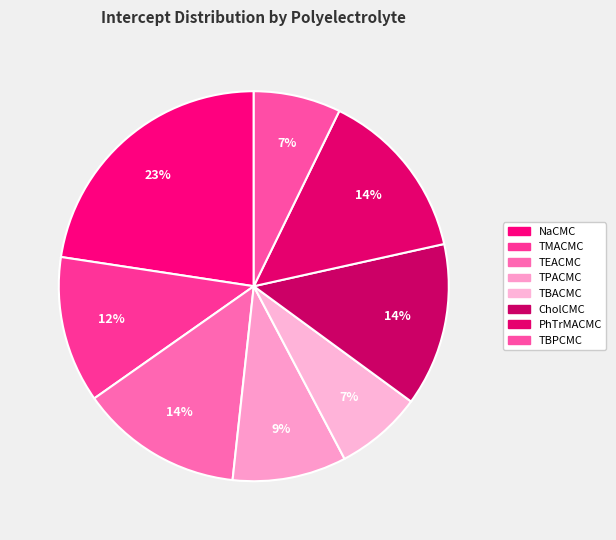

Count the number of slices in the pie.

8